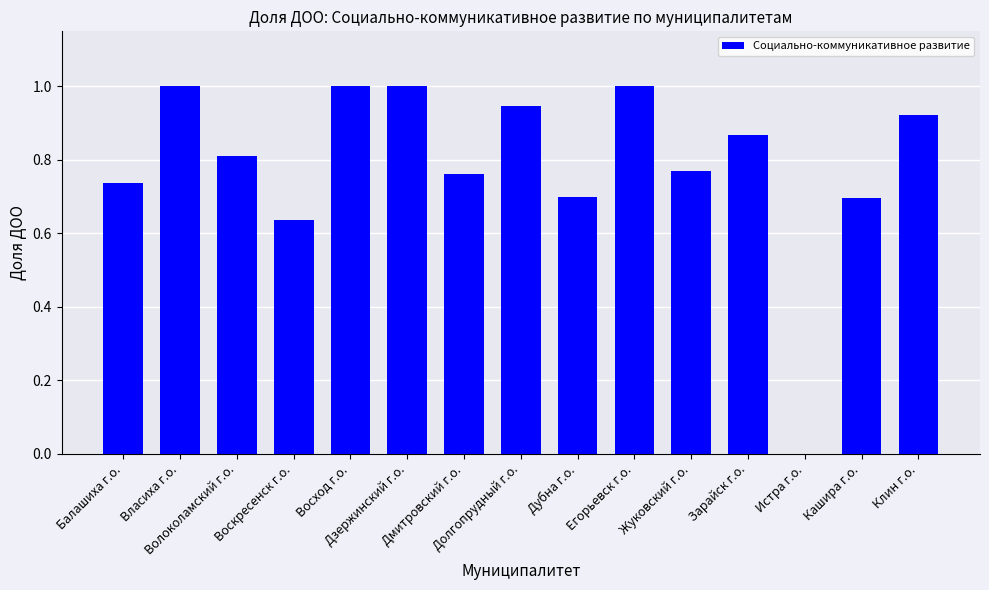

What is the maximum value shown in the chart?

1.0